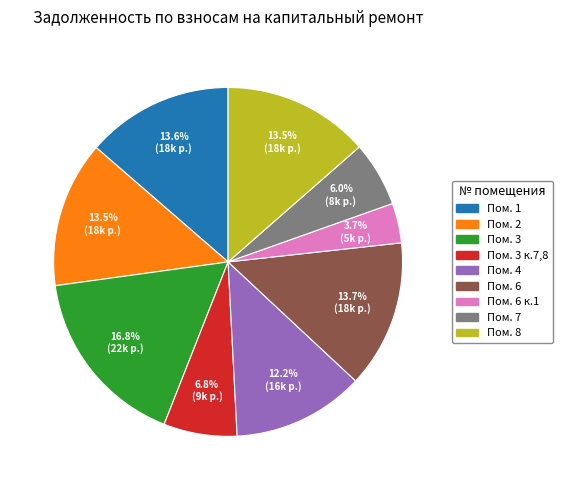

How many segments does this pie chart have?

9